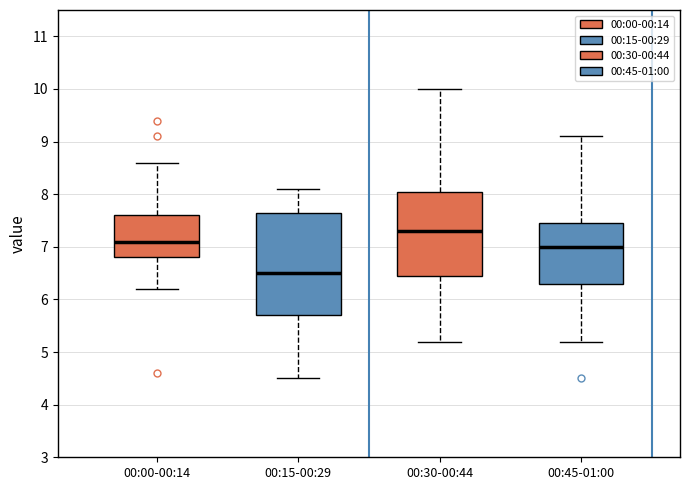

Where does the median line of the box for 00:45-01:00 sit on the y-axis? The values are not printed on the chart, so give them approximately, as read against the axis.

7.0